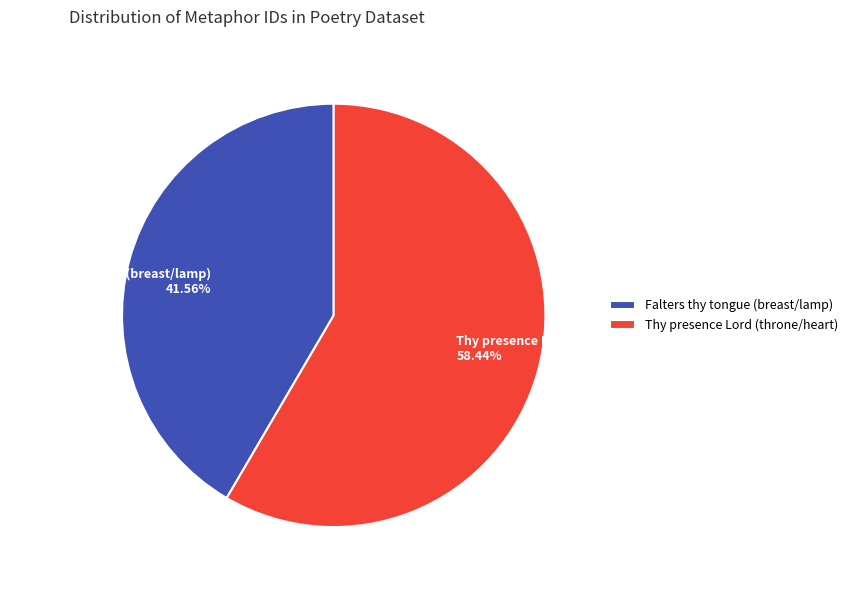

Which slice is the largest?

Thy presence Lord (throne/heart)